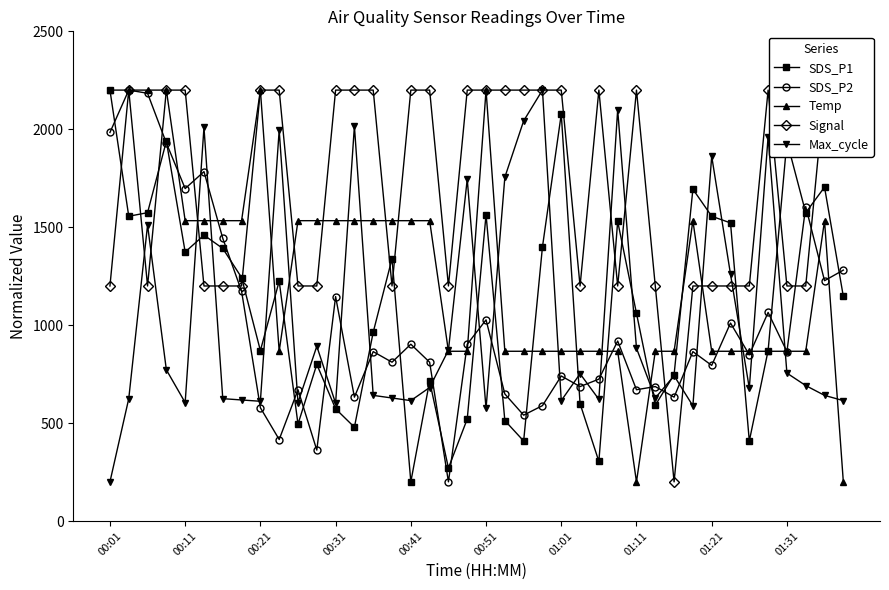

Where is Signal nearest to the value 1200?

00:01